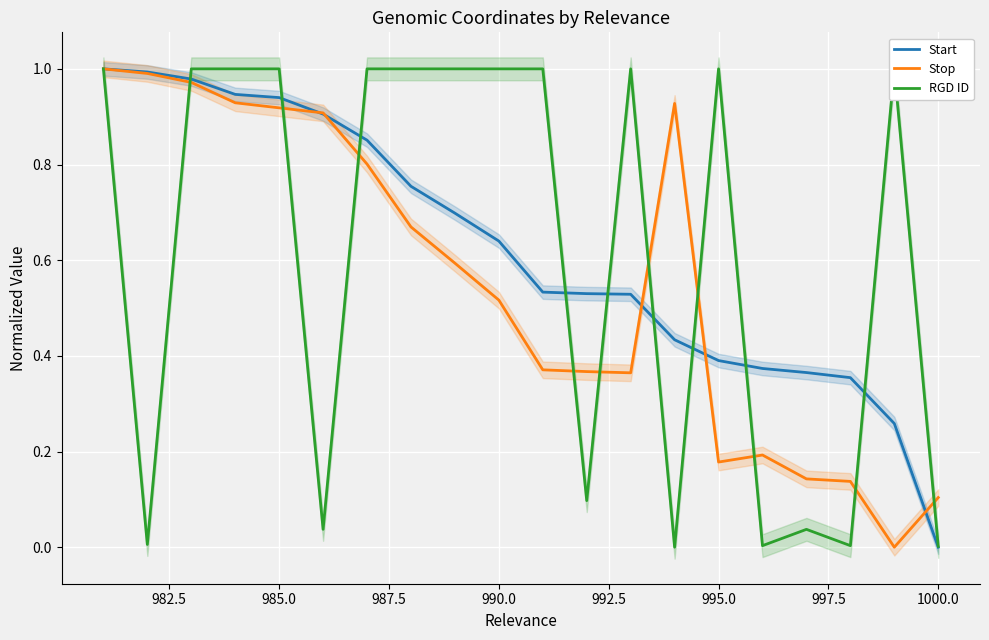

At how many categories does at least one series exceed 0?

20